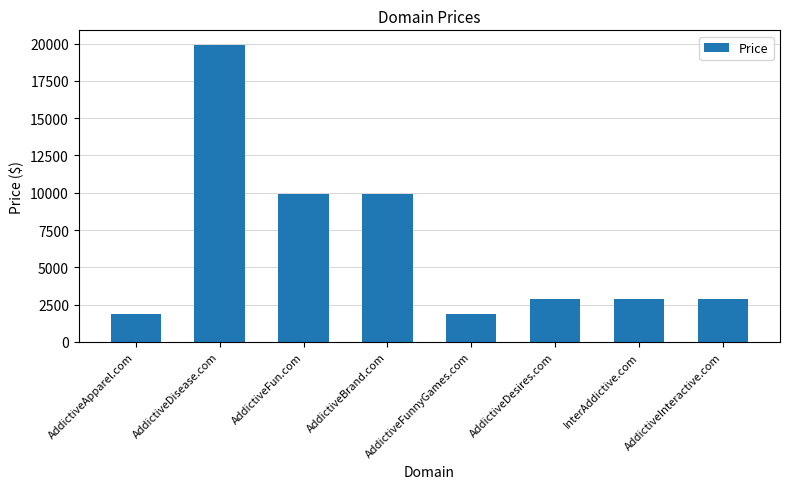

The value at InterAddictive.com is 2888. True or false?

True